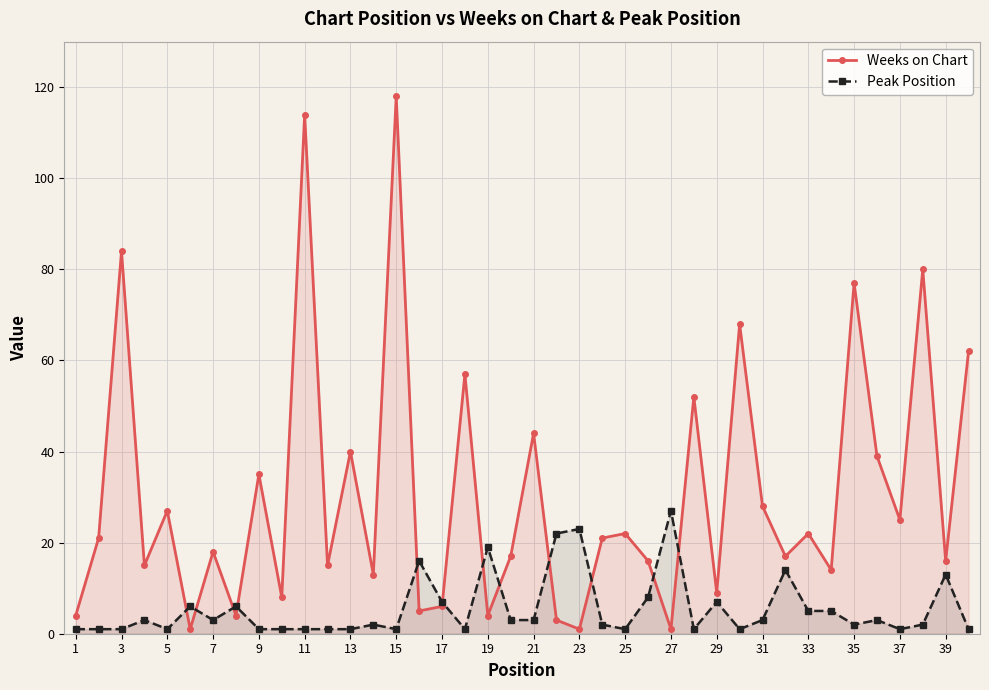

How many interior local peaks does the Weeks on Chart series have?

15